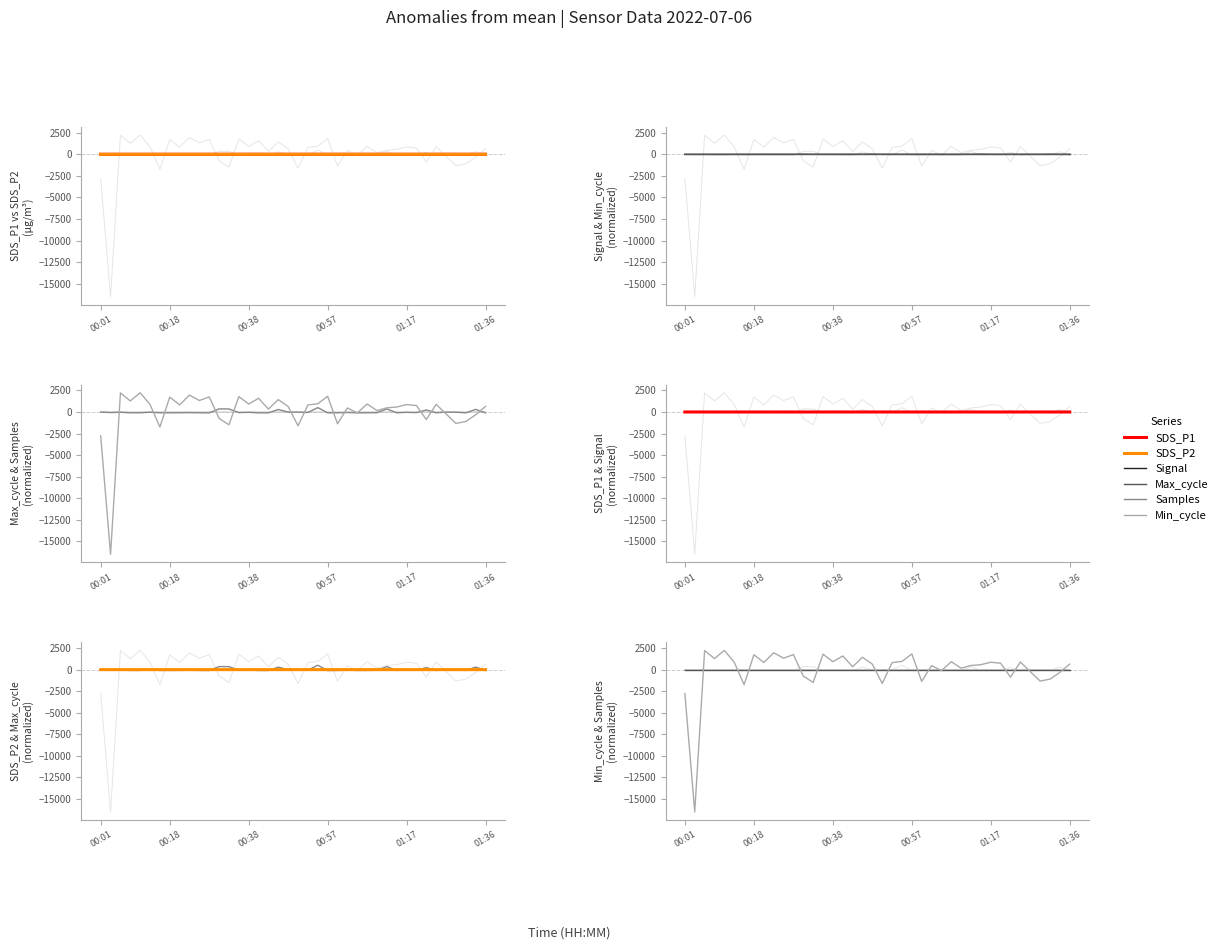

What are all the series names shown in the legend?

SDS_P1, SDS_P2, Signal, Min_cycle, Max_cycle, Samples